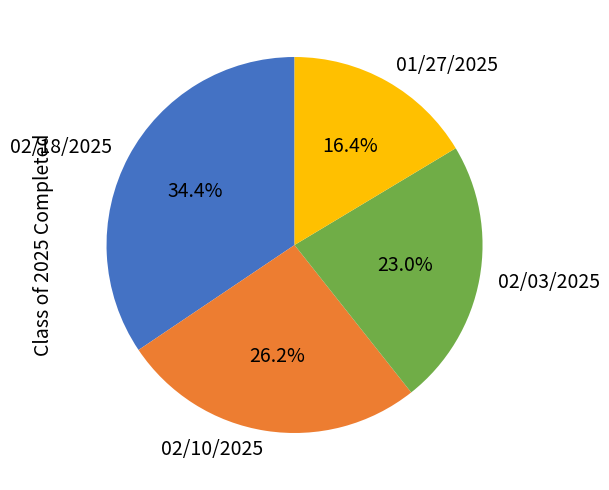

Combined, do 02/03/2025 and 02/10/2025 account for over 50%?

No